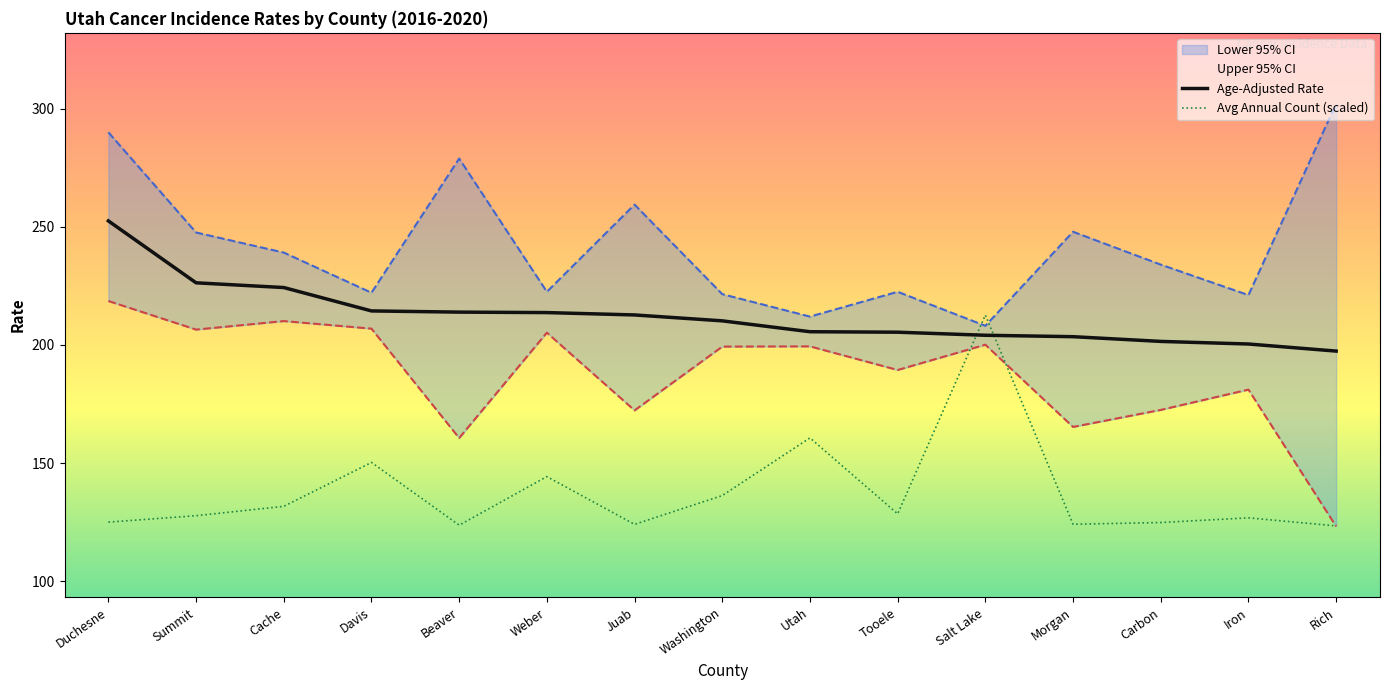

What is the difference between the maximum and minimum values in the Age-Adjusted Rate series?

55.1